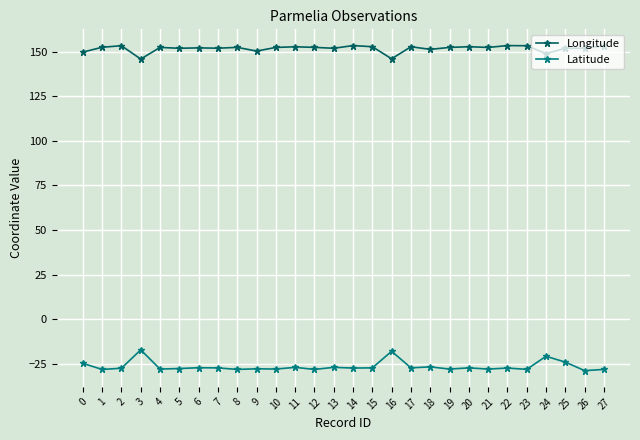

Is it true that Latitude equals -17.6 at 10?

False